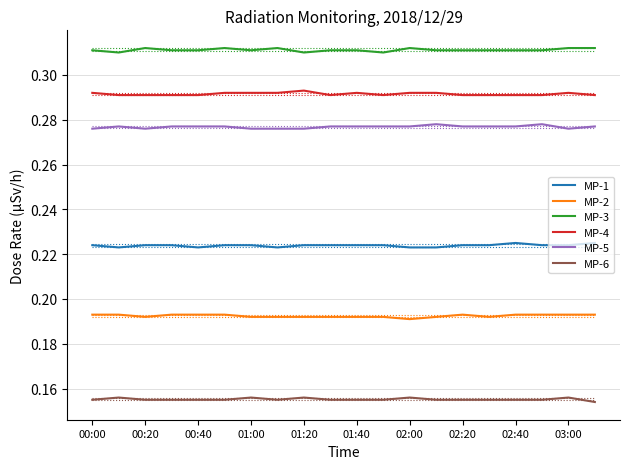

How many distinct data groups are displayed?

6